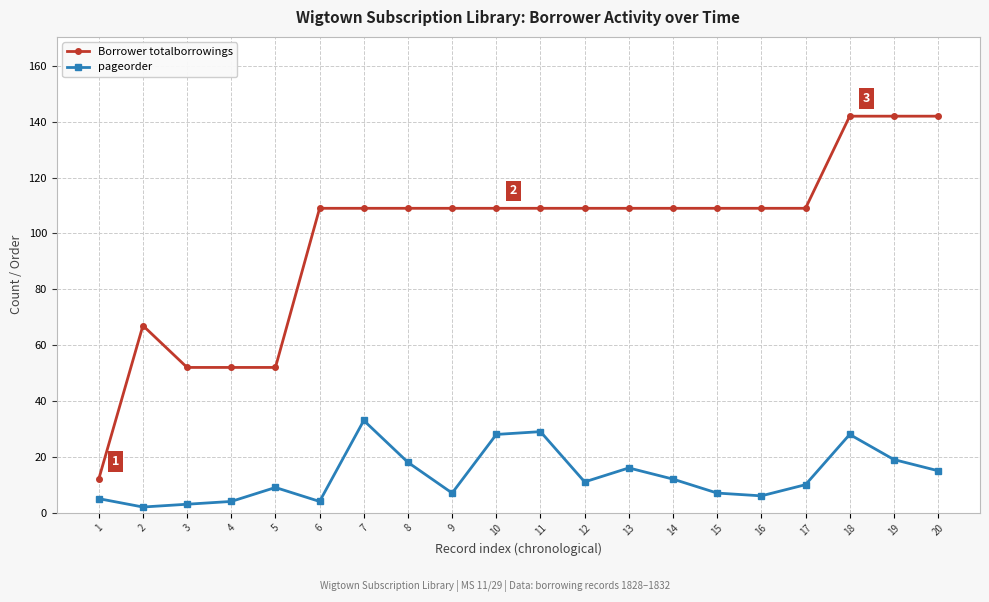

True or false: pageorder has a value of 52 at 11.

False